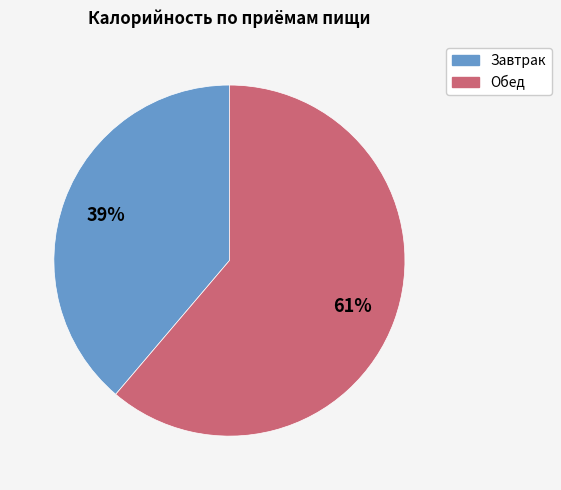

Combined, do Завтрак and Обед account for over 50%?

Yes